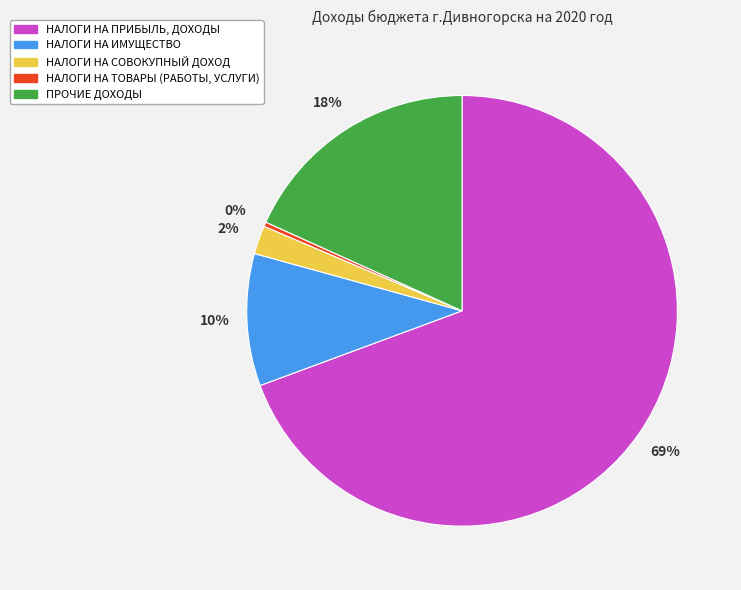

Combined, do НАЛОГИ НА СОВОКУПНЫЙ ДОХОД and ПРОЧИЕ ДОХОДЫ account for over 50%?

No